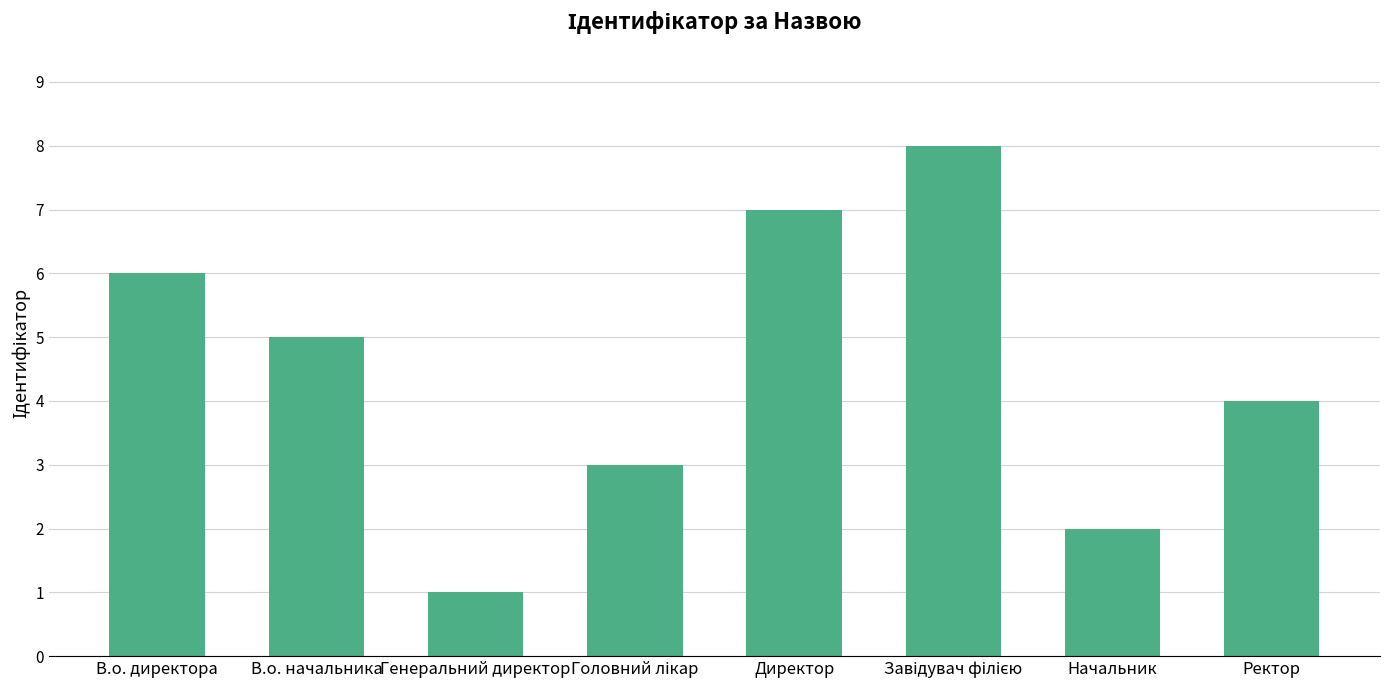

Which category has the lowest value across all series?

Генеральний директор